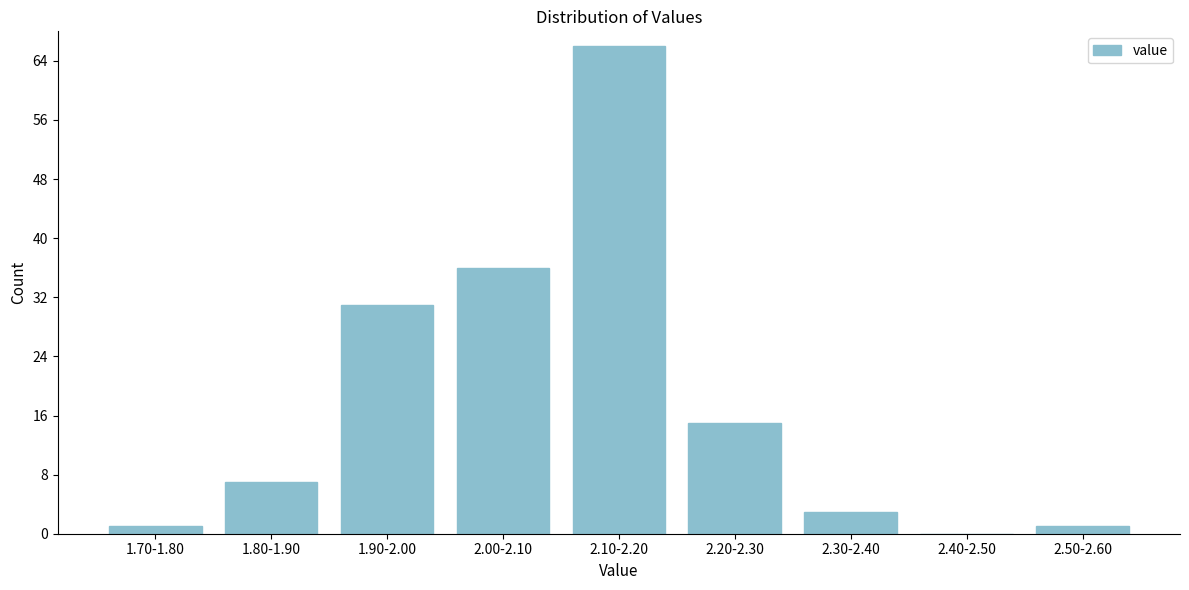

Reading right to left, transcribe all the data shown in this chart.

2.50-2.60=1	2.40-2.50=0	2.30-2.40=3	2.20-2.30=15	2.10-2.20=66	2.00-2.10=36	1.90-2.00=31	1.80-1.90=7	1.70-1.80=1